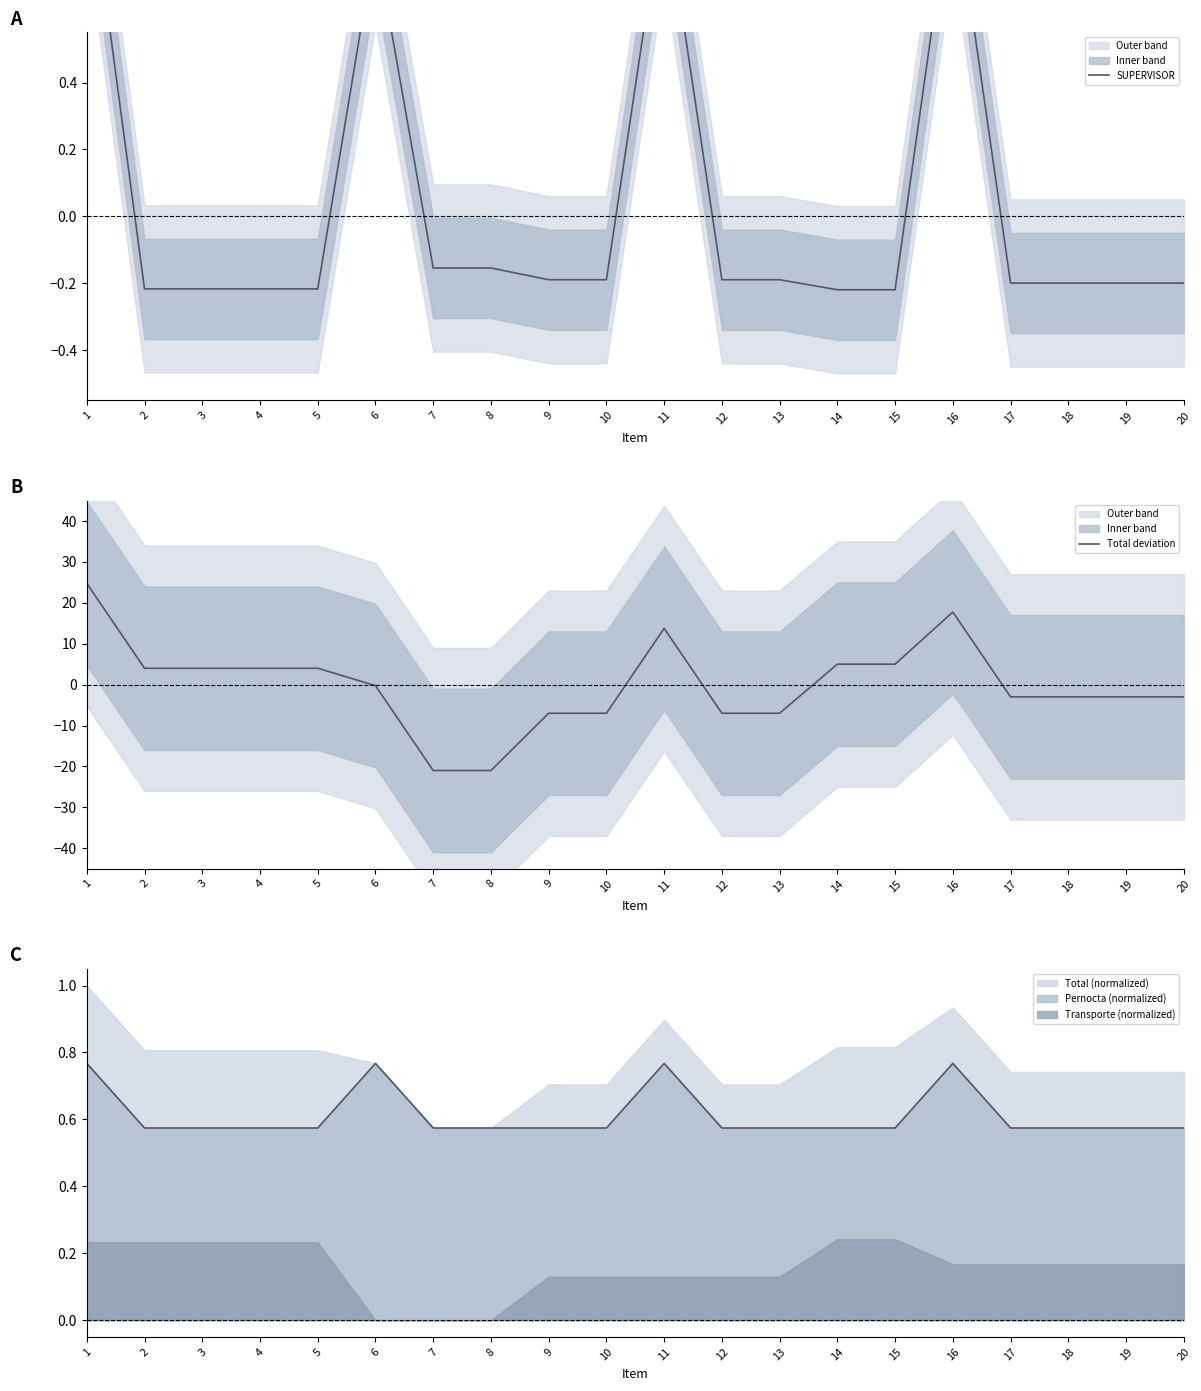

The value of Pernocta (normalized) at 5 is 0.2. True or false?

False